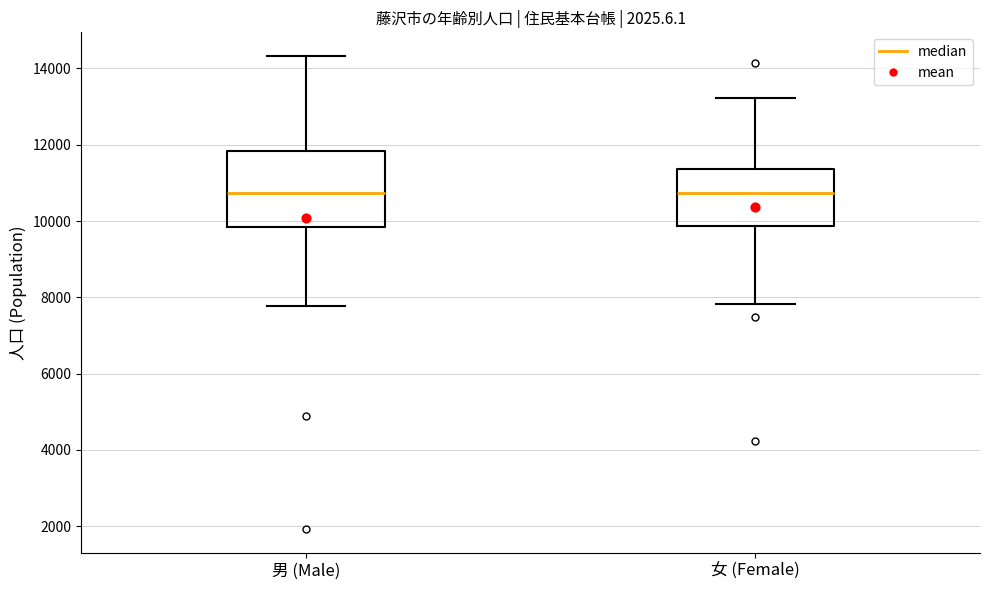

Reading left to right, read every box against the y-axis: the position of its median line, the range the box covers, and the ends of its whiskers. The values are not printed on the chart, so give them approximately, as read against the axis.

男 (Male): median 10800, box 9800 to 11800, whiskers 7800 to 14400
女 (Female): median 10800, box 9800 to 11400, whiskers 7800 to 13200